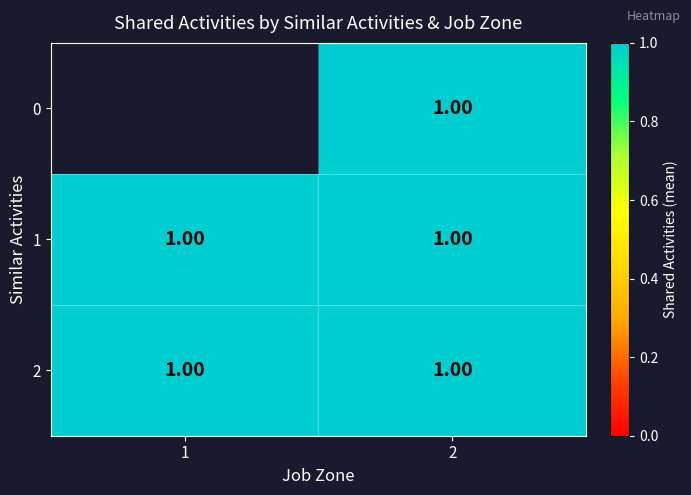

The 2 series shows 1.0 at 2. True or false?

True